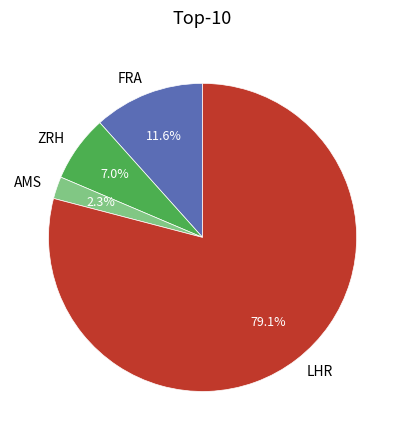

How many segments does this pie chart have?

4